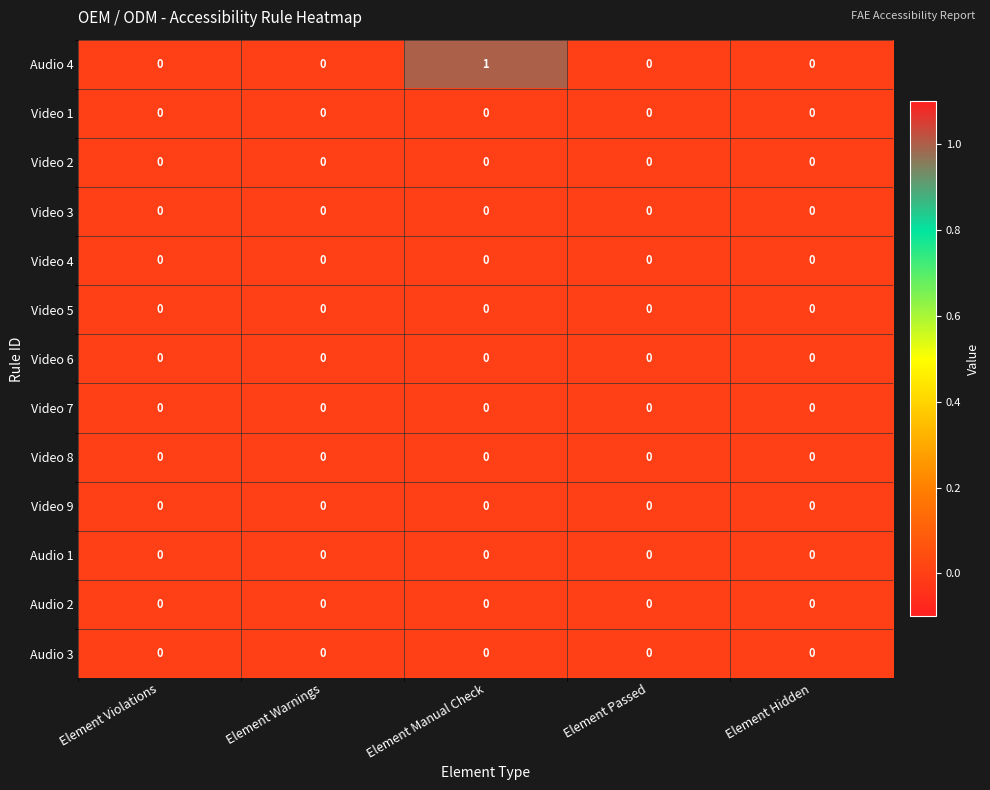

Which series has the widest spread of values?

Audio 4